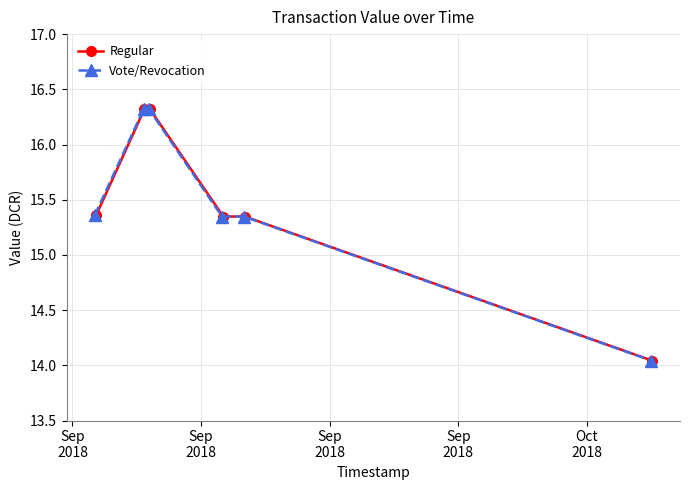

True or false: Vote/Revocation and Regular cross at least once.

False